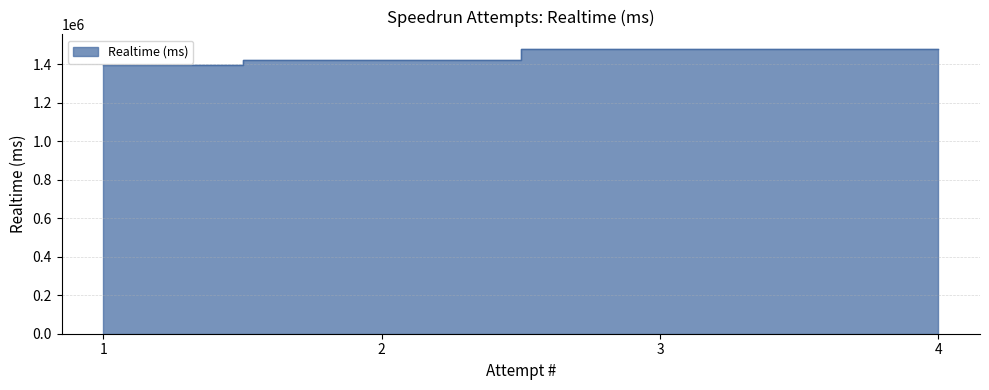

Approximately how many times larger is the value at 4 compared to 1?

1.1